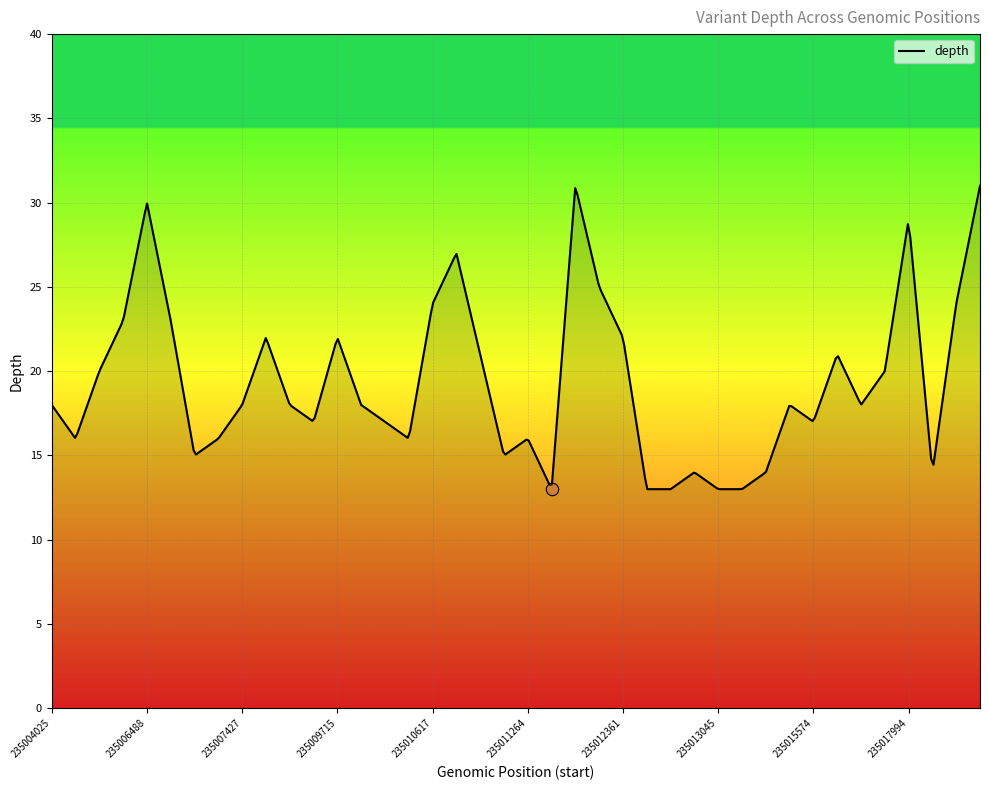

Approximately how many times larger is the value at 235019051 compared to 235011261?

1.6